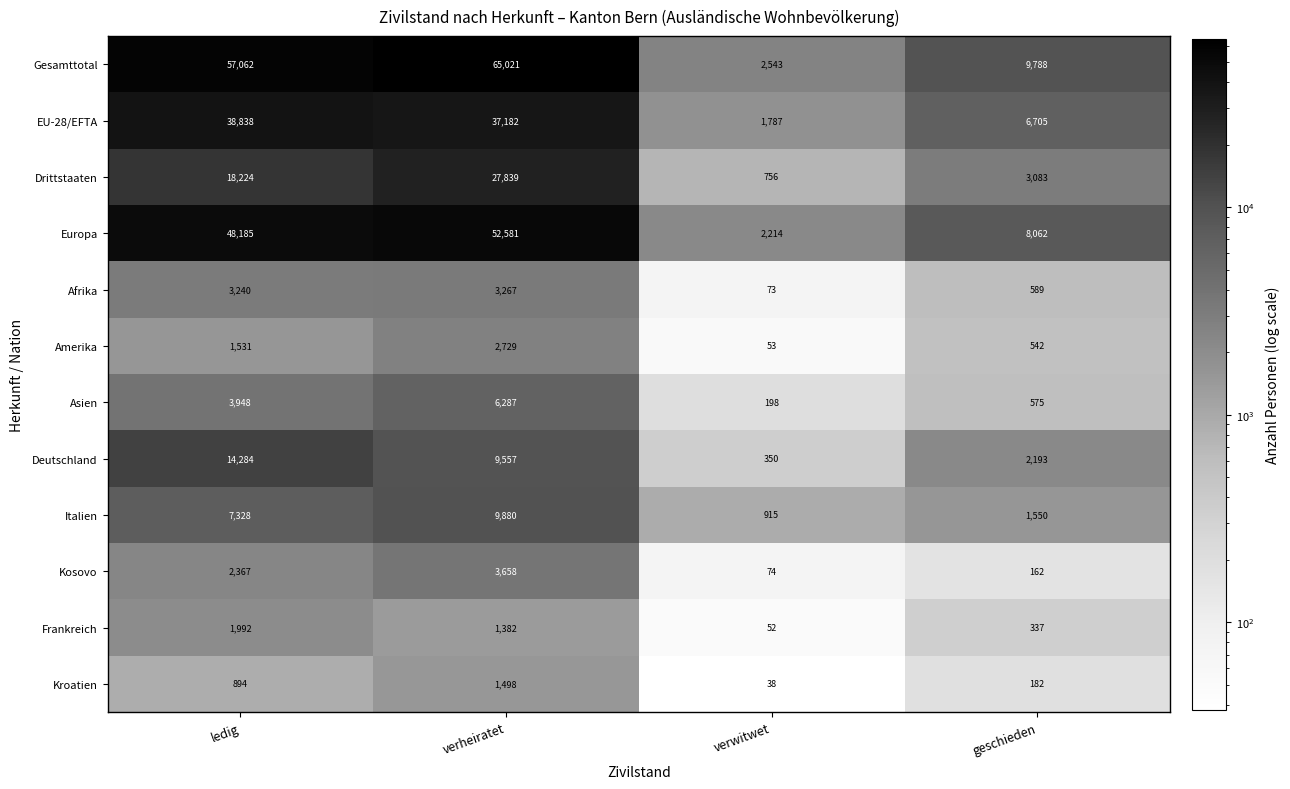

Is the value of Deutschland at geschieden greater than the value of Afrika at ledig?

No